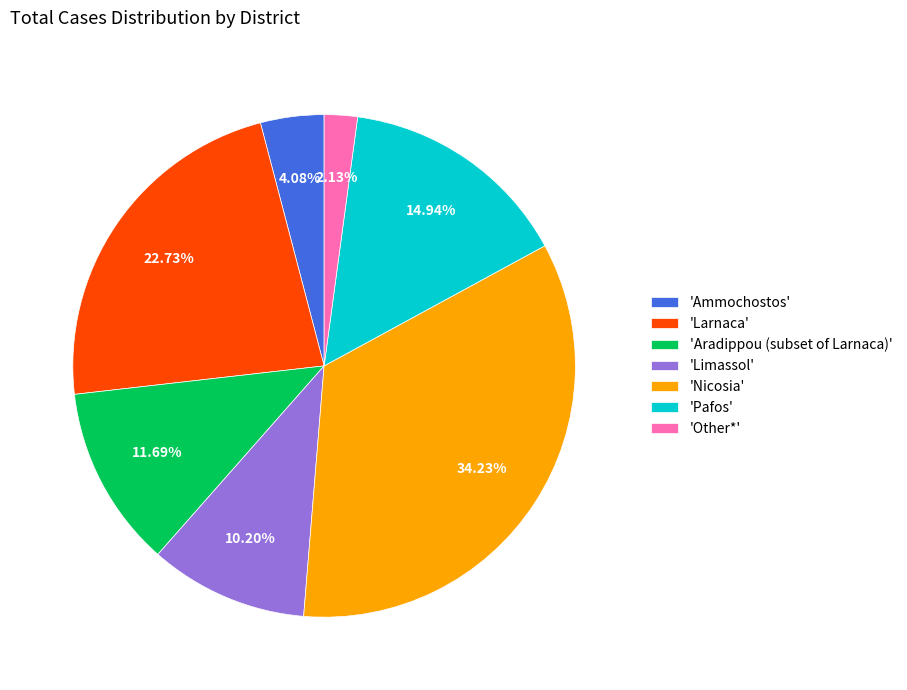

How many slices are in this pie chart?

7